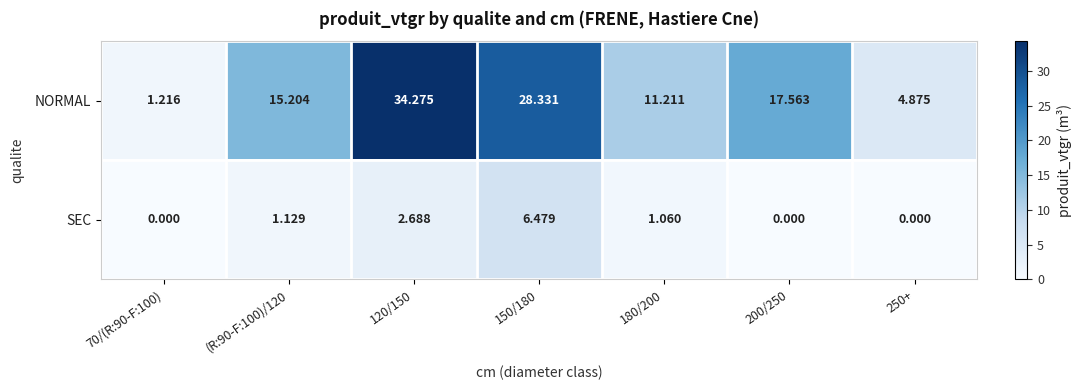

List the series in order of their peak value, highest first.

NORMAL, SEC